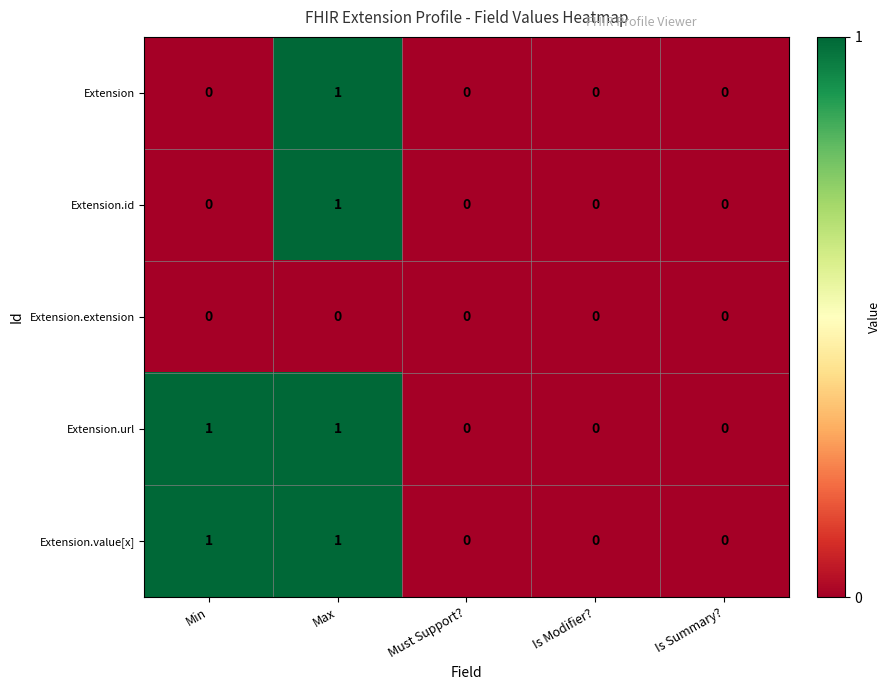

At which category is the sum across all series the highest?

Max